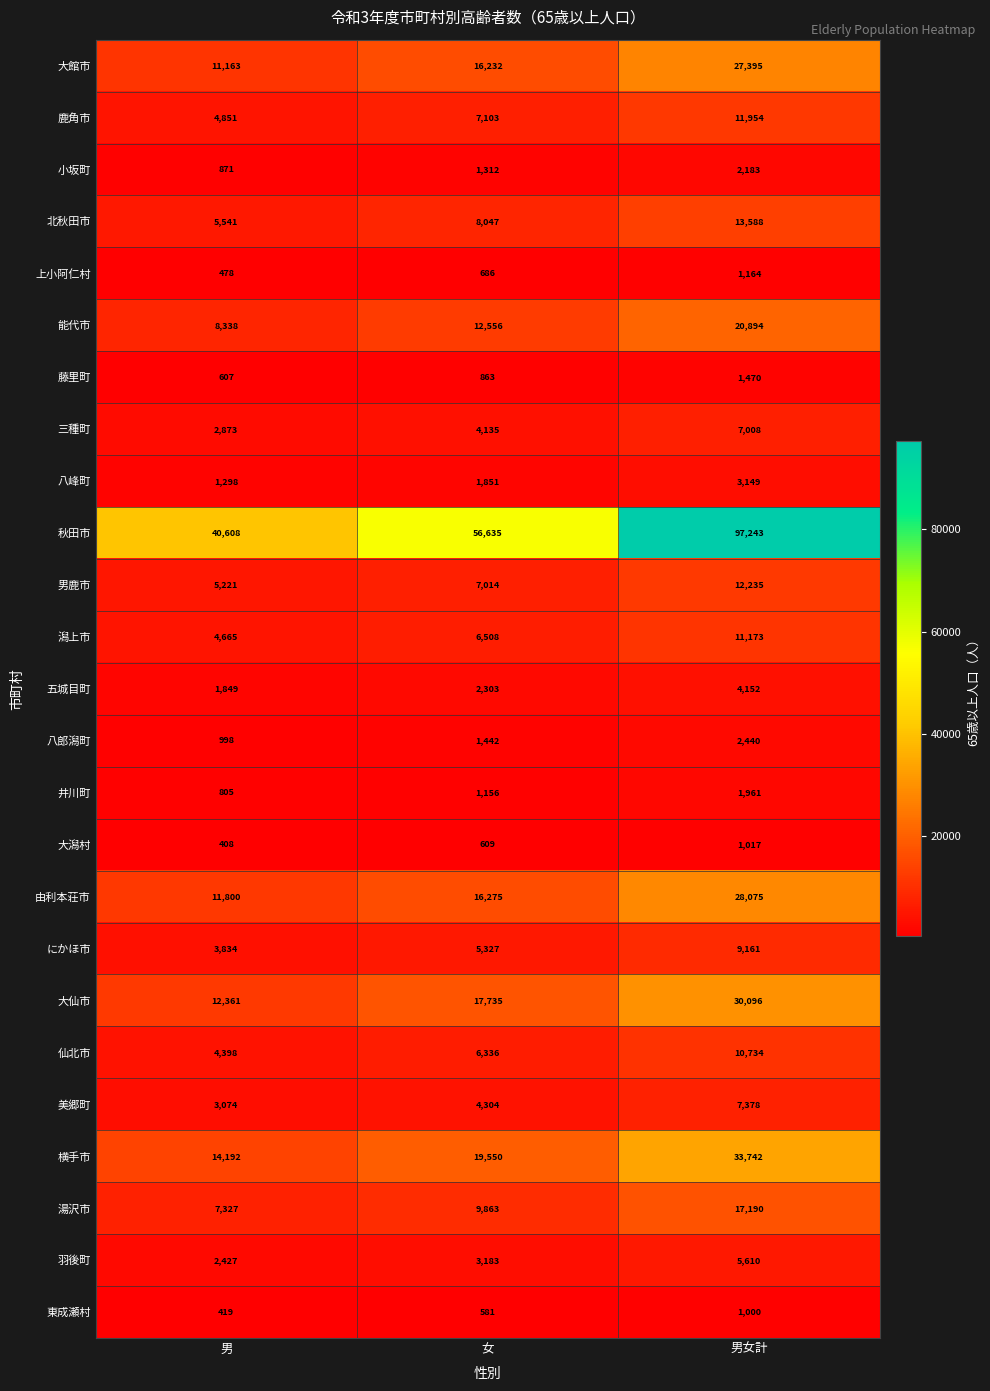

Which series has the largest total across all categories?

秋田市